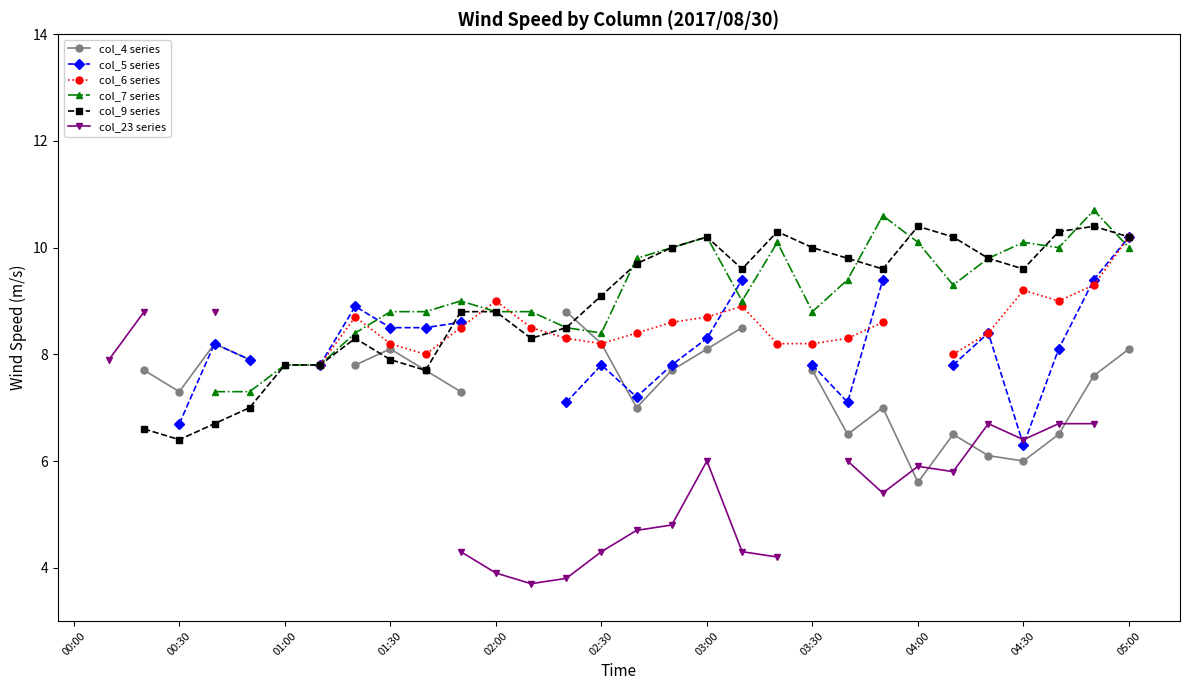

Does the chart have visible grid lines?

No